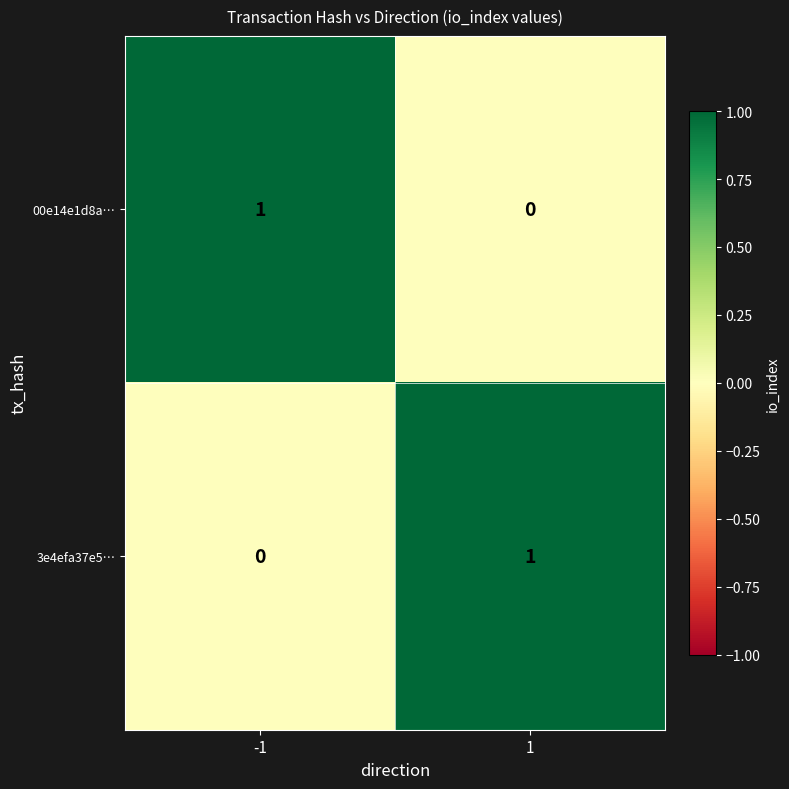

Rank the categories by 3e4efa37e5… value from lowest to highest.

-1, 1